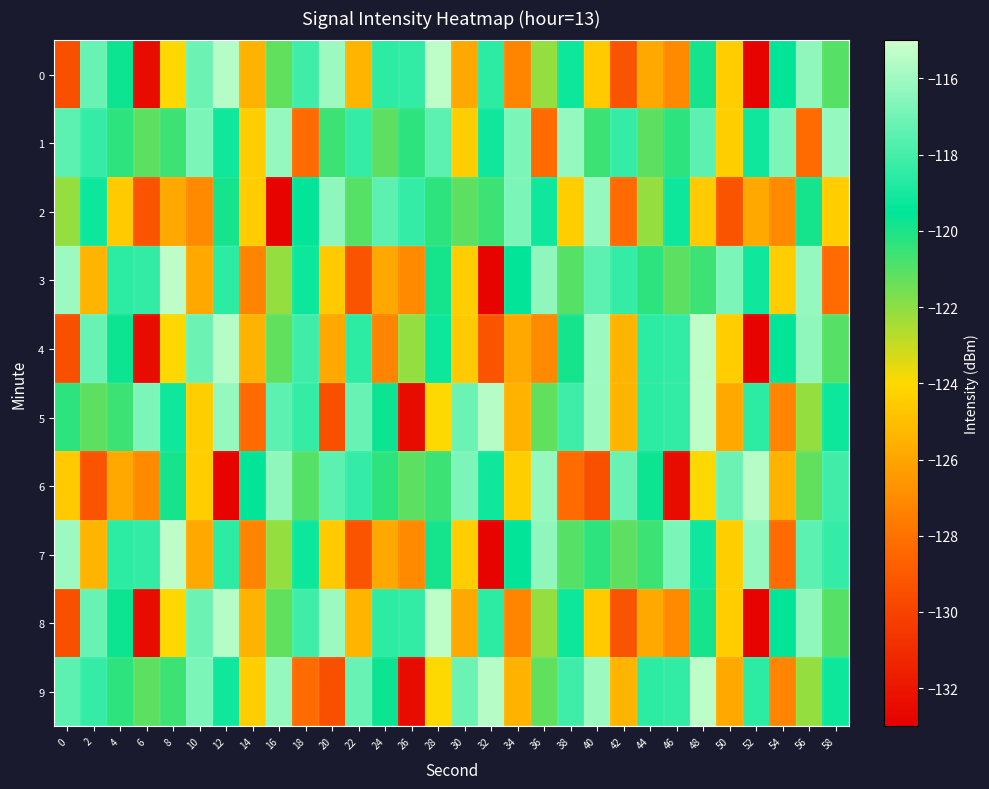

Which label corresponds to the smallest value in the chart?

52